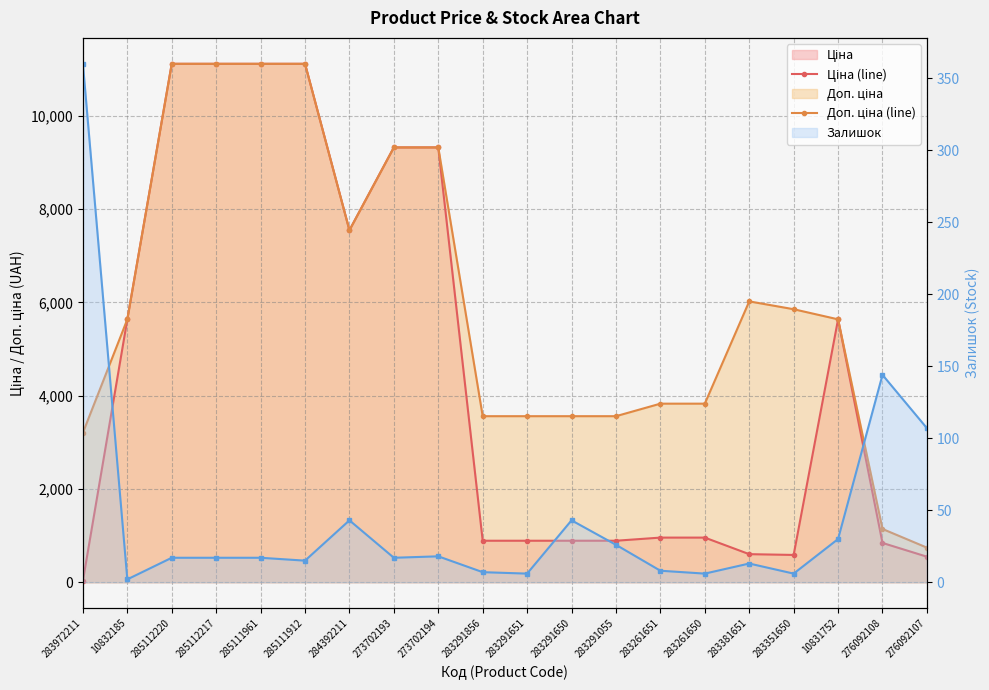

What is the difference between the Ціна (line) values at 283291651 and 284392211?

6656.0